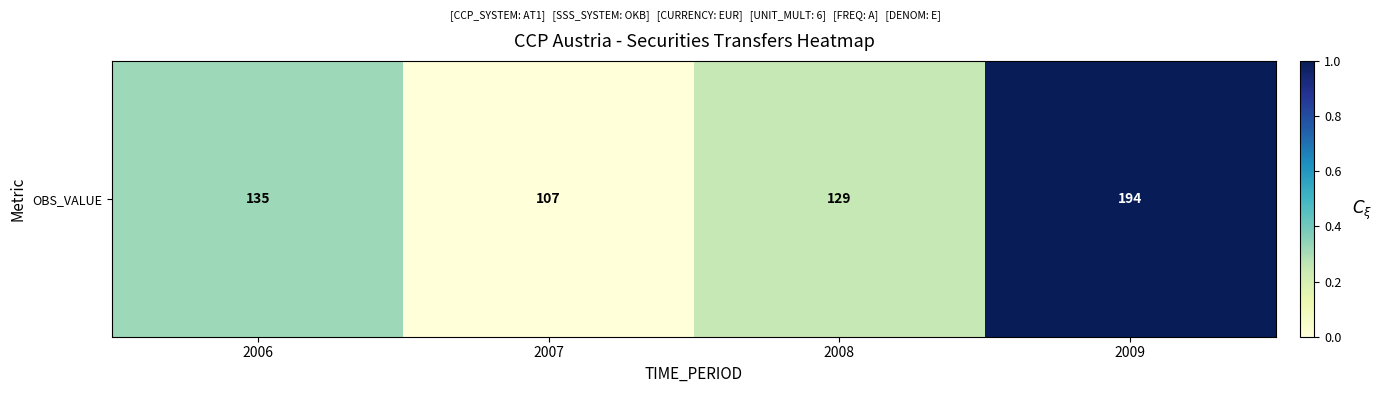

Which category has the highest value across all series?

2009